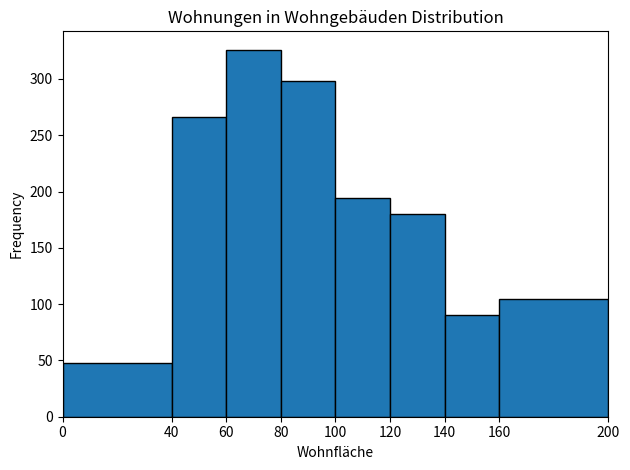

Which range on the x-axis has the tallest bar?

60 to 80